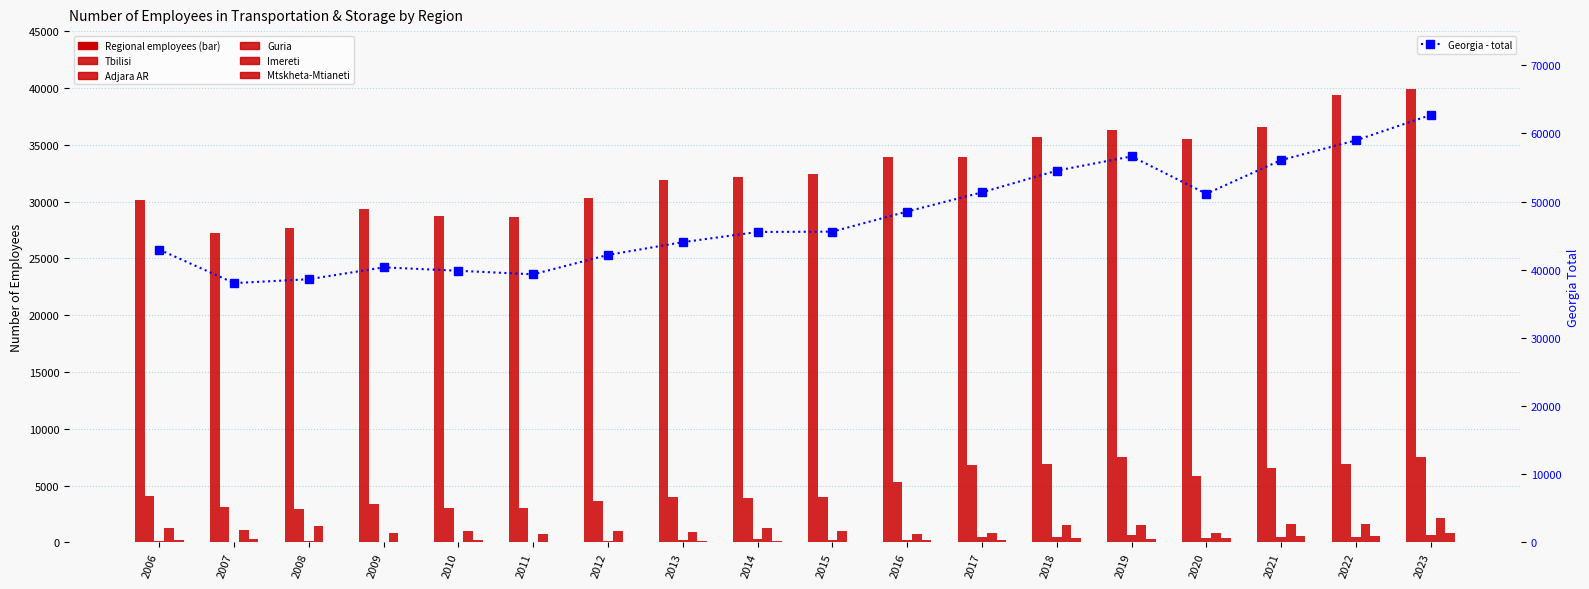

Reading left to right, list all the values displayed in this chart.

Tbilisi: 30119.0	27218.9	27702.3	29306.4	28742.5	28642.9	30280.0	31867.0	32181.0	32439.0	33933.0	33949.2	35642.8	36299.7	35475.0	36543.0	39361.0	39913.0
Adjara AR: 4056.3	3130.2	2977.0	3367.4	3015.5	3056.1	3652.0	4012.0	3938.0	3969.0	5360.0	6817.0	6876.6	7524.8	5878.0	6549.0	6899.0	7501.0
Guria: 118.0	86.3	149.0	65.0	78.0	82.5	102.0	193.0	348.0	198.0	210.0	457.3	513.4	634.6	402.0	442.0	450.0	702.0
Imereti: 1293.5	1120.5	1456.6	802.1	982.5	750.9	1009.0	918.0	1288.0	1023.0	785.0	793.7	1523.6	1533.9	795.0	1588.0	1597.0	2196.0
Mtskheta-Mtianeti: 259.0	275.3	41.0	47.0	186.0	85.7	75.0	167.0	155.0	53.0	201.0	216.0	351.6	350.2	356.0	548.0	550.0	861.0
Georgia - total: 42955.3	38043.5	38611.1	40350.7	39850.2	39330.3	42177.0	44046.0	45542.0	45590.0	48540.0	51350.8	54536.5	56626.7	51148.0	56082.0	58980.0	62696.0